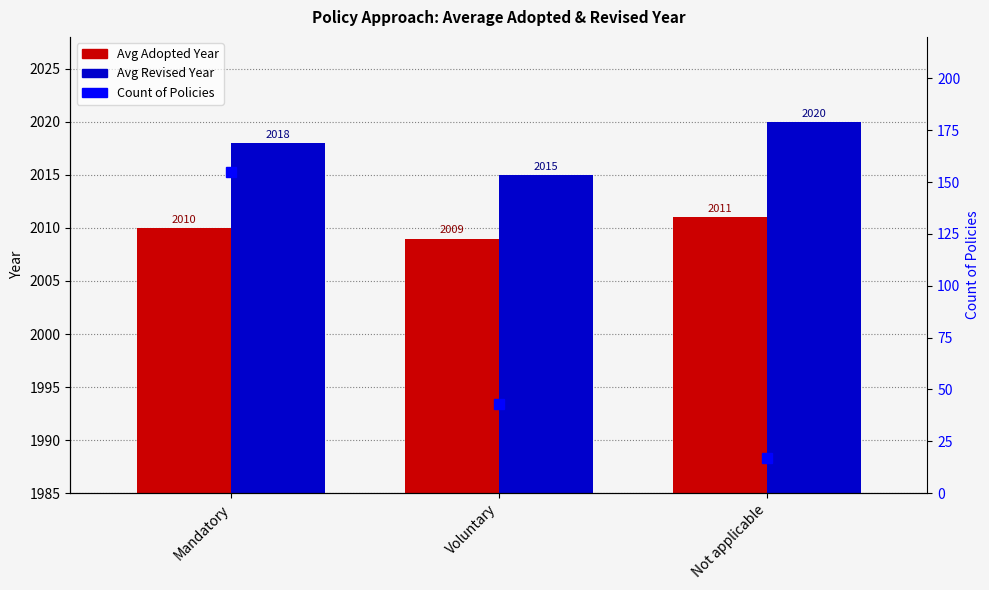

Which label corresponds to the smallest value in the chart?

Not applicable